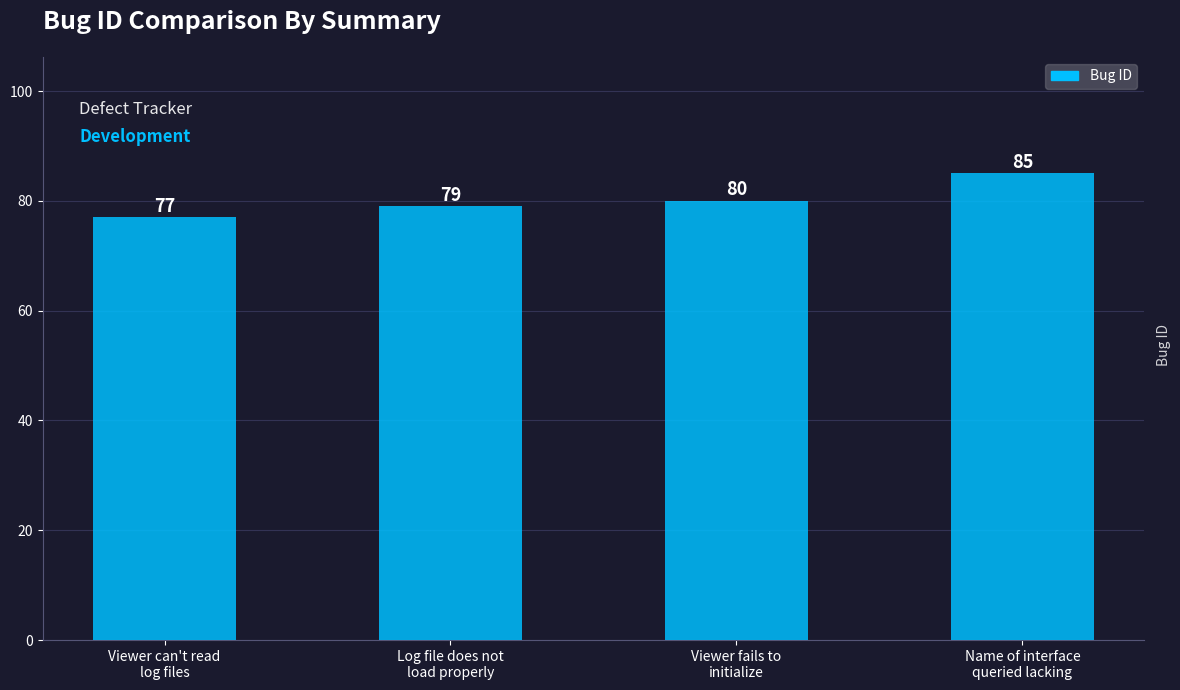

Is it true that the value at Name of interface
queried lacking is 85?

True